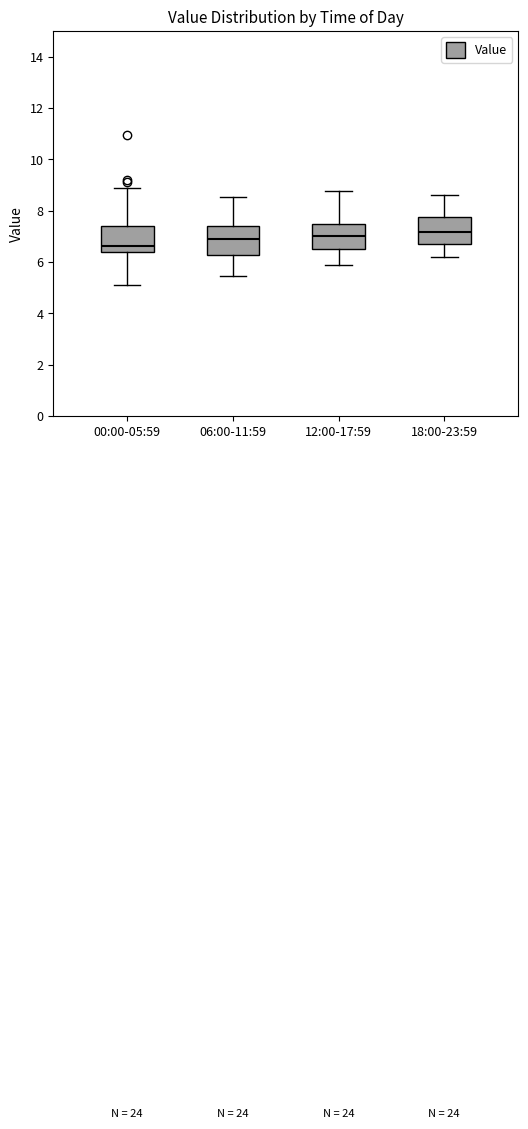

Reading left to right, read every box against the y-axis: the position of its median line, the range the box covers, and the ends of its whiskers. The values are not printed on the chart, so give them approximately, as read against the axis.

00:00-05:59: median 6.6, box 6.4 to 7.4, whiskers 5.2 to 9.0
06:00-11:59: median 6.8, box 6.2 to 7.4, whiskers 5.4 to 8.6
12:00-17:59: median 7.0, box 6.4 to 7.4, whiskers 6.0 to 8.8
18:00-23:59: median 7.2, box 6.8 to 7.8, whiskers 6.2 to 8.6